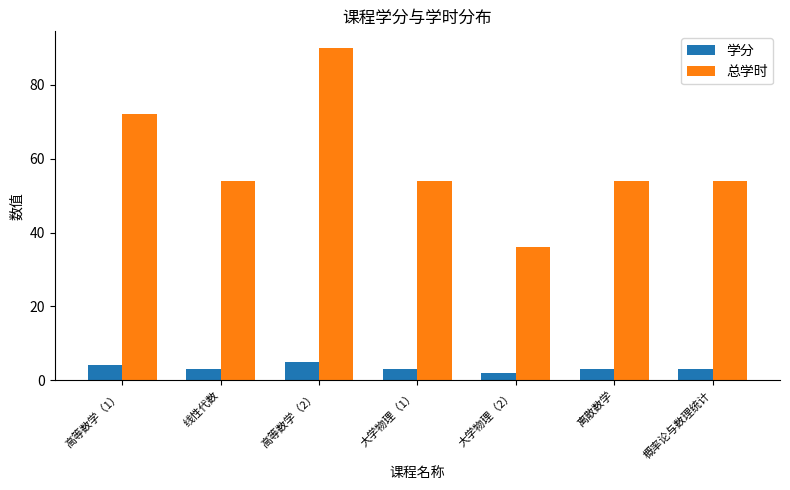

Is it true that 总学时 equals 54 at 离散数学?

True